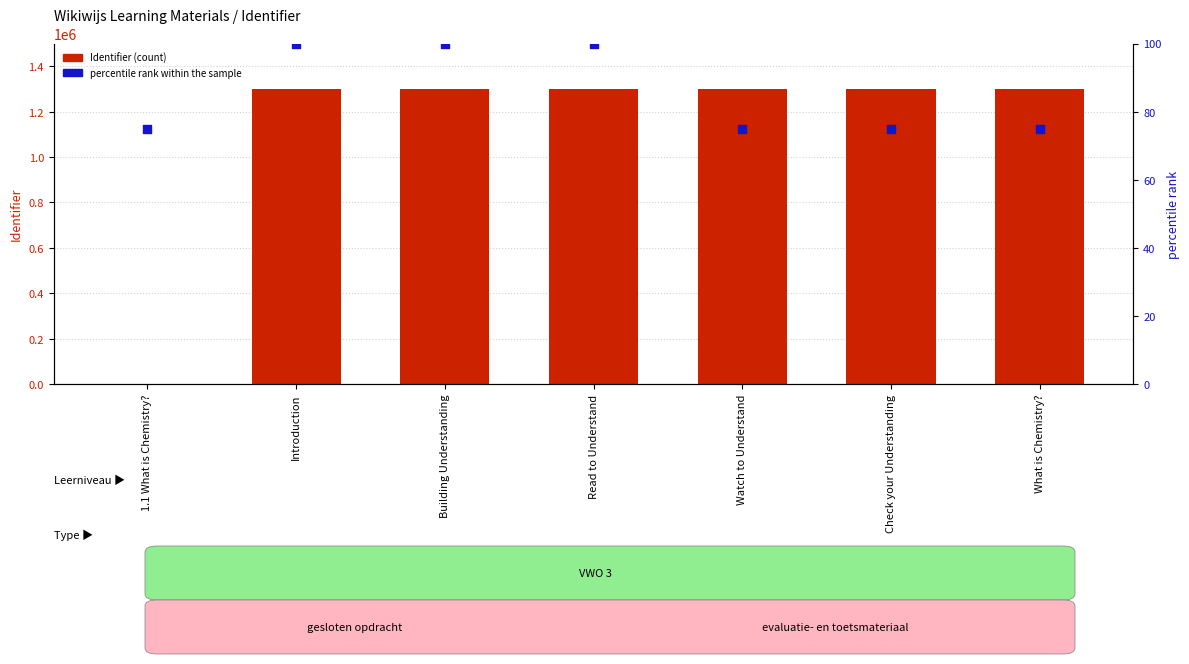

At which category is the sum across all series the highest?

Introduction